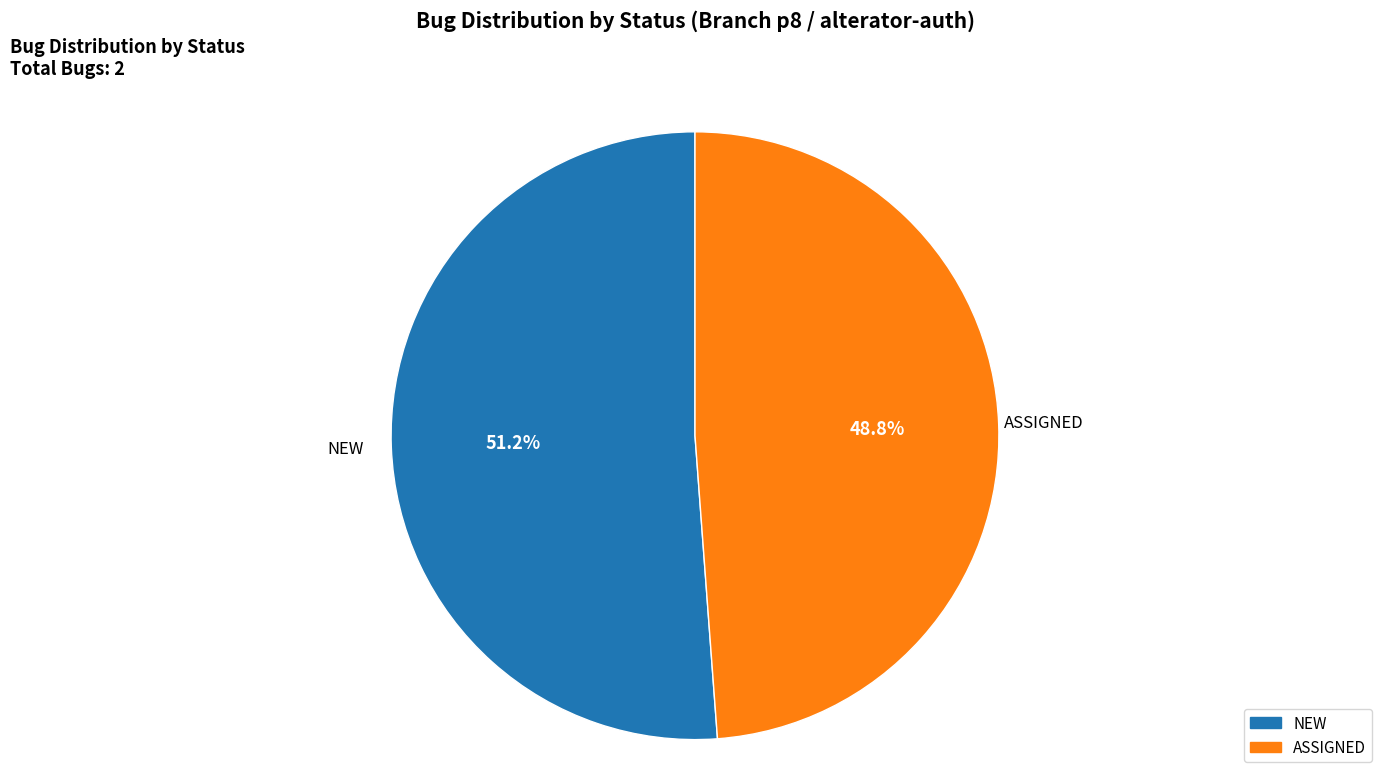

To the nearest percent, what is the average slice percentage?

50%